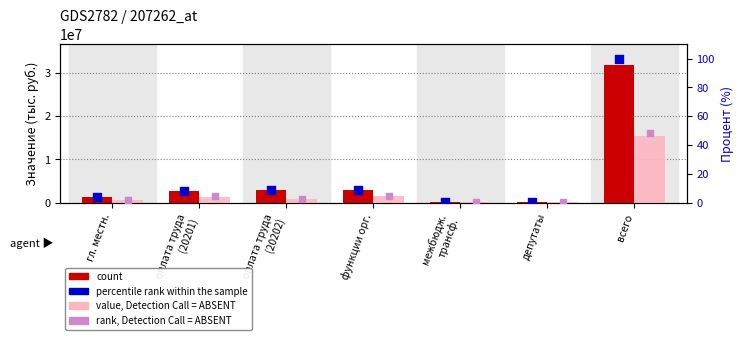

Is the value of percentile rank within the sample at функции орг. greater than the value of rank, Detection Call = ABSENT at депутаты?

Yes